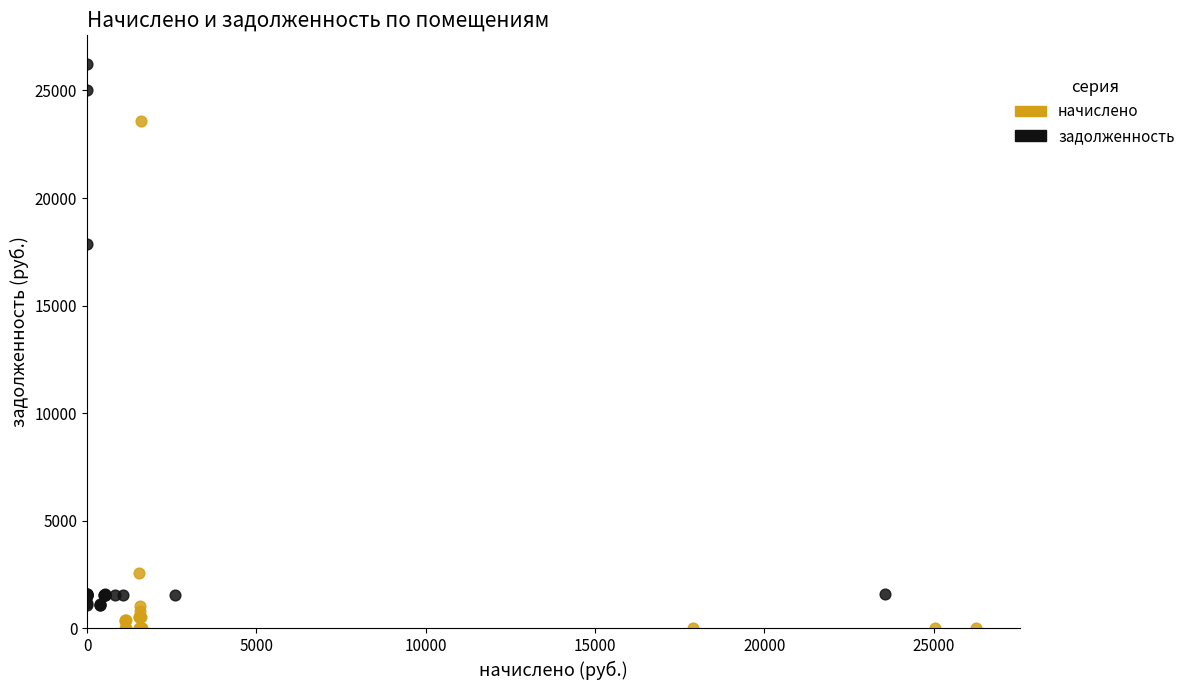

Which series has the widest spread of Y values?

задолженность